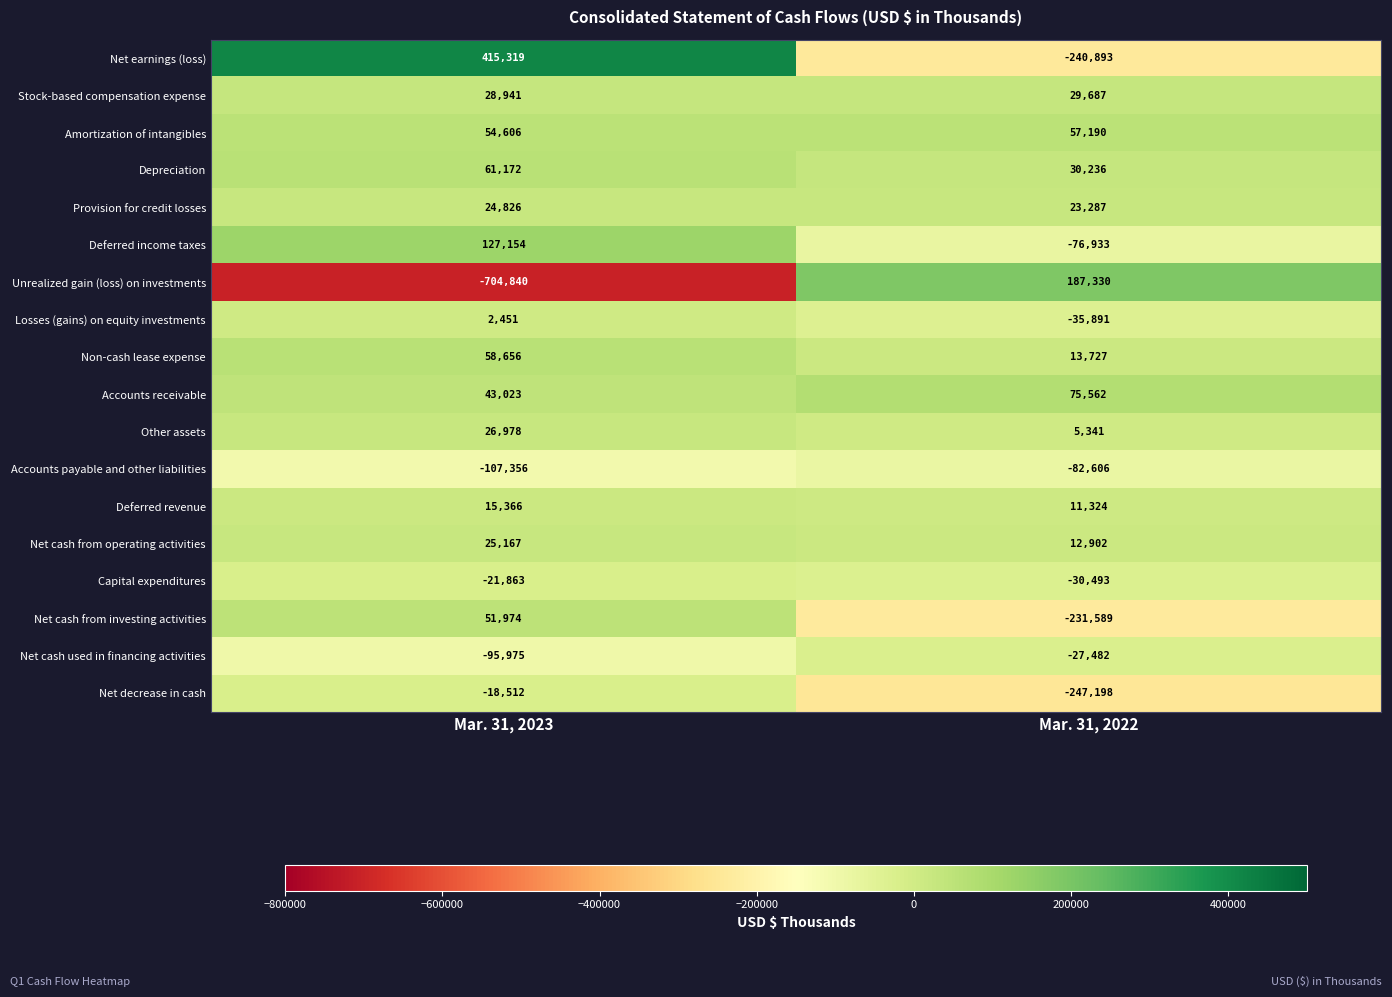

Is it true that Net earnings (loss) equals -240893 at Mar. 31, 2022?

True